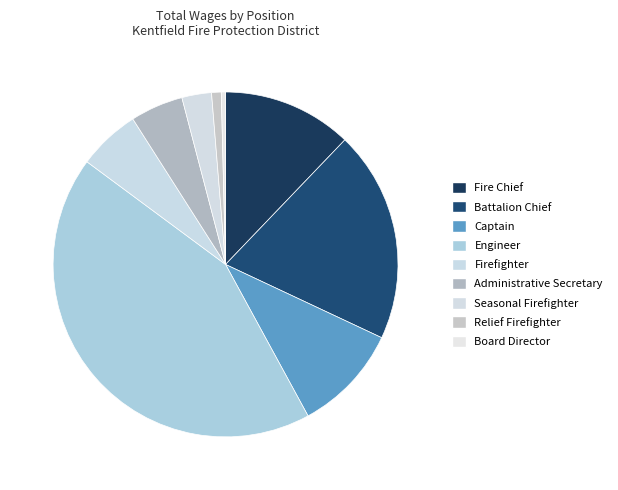

How many segments does this pie chart have?

9